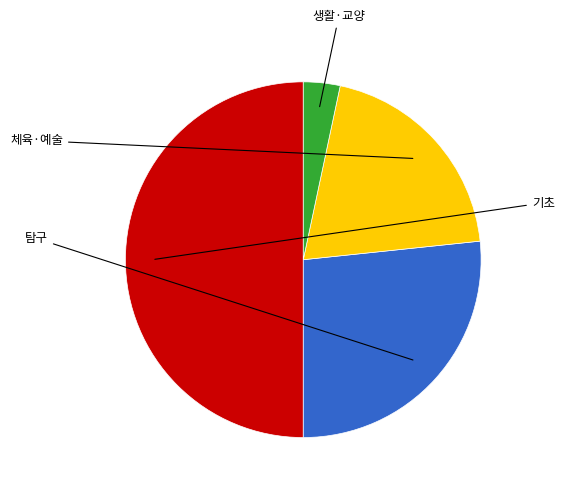

How many slices are in this pie chart?

4